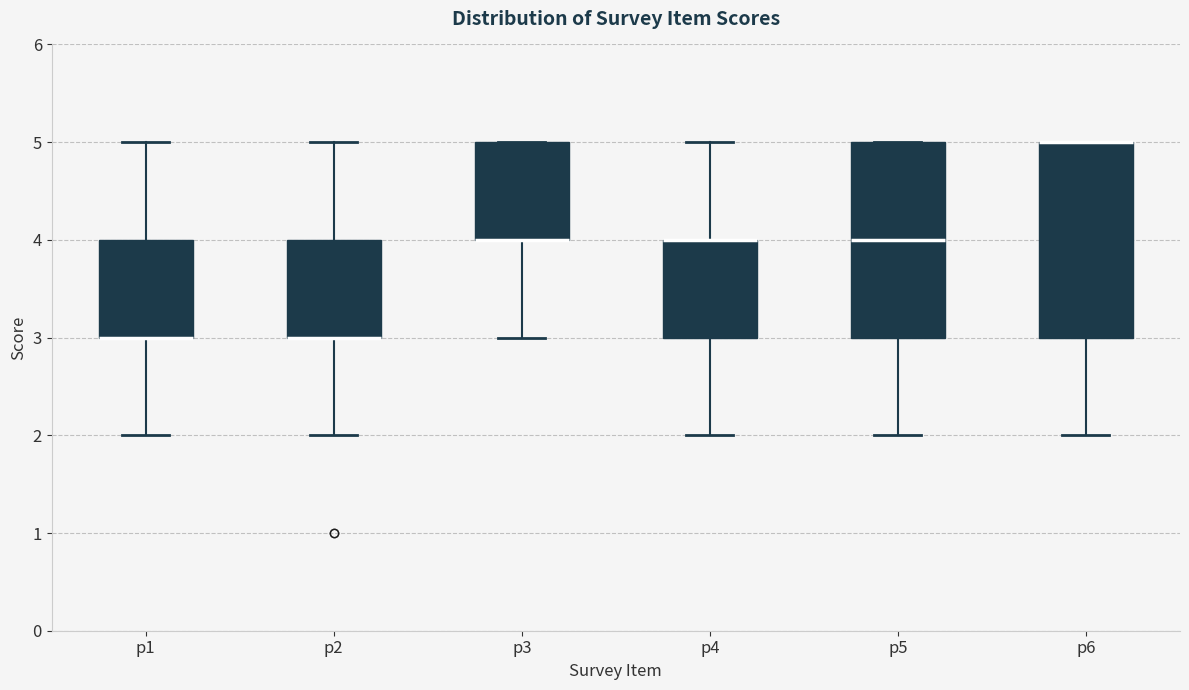

Reading left to right, read every box against the y-axis: the position of its median line, the range the box covers, and the ends of its whiskers. The values are not printed on the chart, so give them approximately, as read against the axis.

p1: median 3 (drawn on the box's lower edge), box 3 to 4, whiskers 2 to 5
p2: median 3 (drawn on the box's lower edge), box 3 to 4, whiskers 2 to 5
p3: median 4 (drawn on the box's lower edge), box 4 to 5, whiskers 3 to 5
p4: median 4 (drawn on the box's upper edge), box 3 to 4, whiskers 2 to 5
p5: median 4, box 3 to 5, whiskers 2 to 5
p6: median 5 (drawn on the box's upper edge), box 3 to 5, whiskers 2 to 5